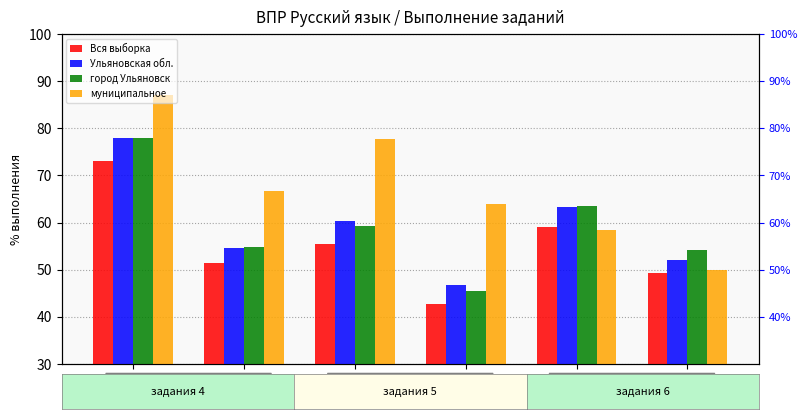

How many data points does each series have?

6